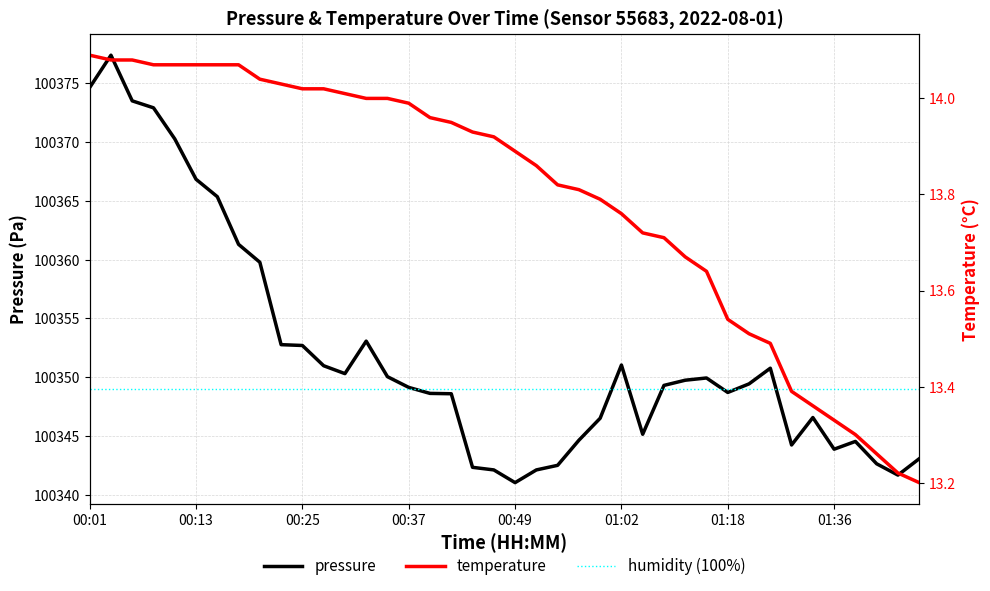

Count the number of categories in the chart.

40